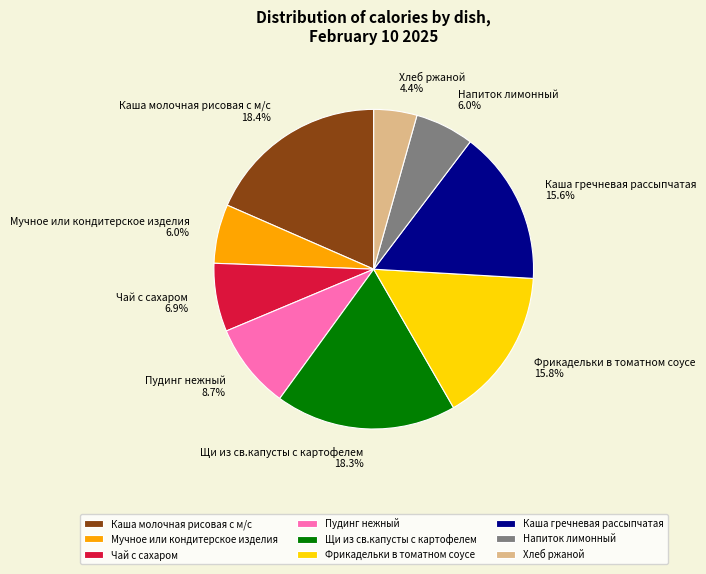

What percentage is the Пудинг нежный slice, to the nearest percent?

9%